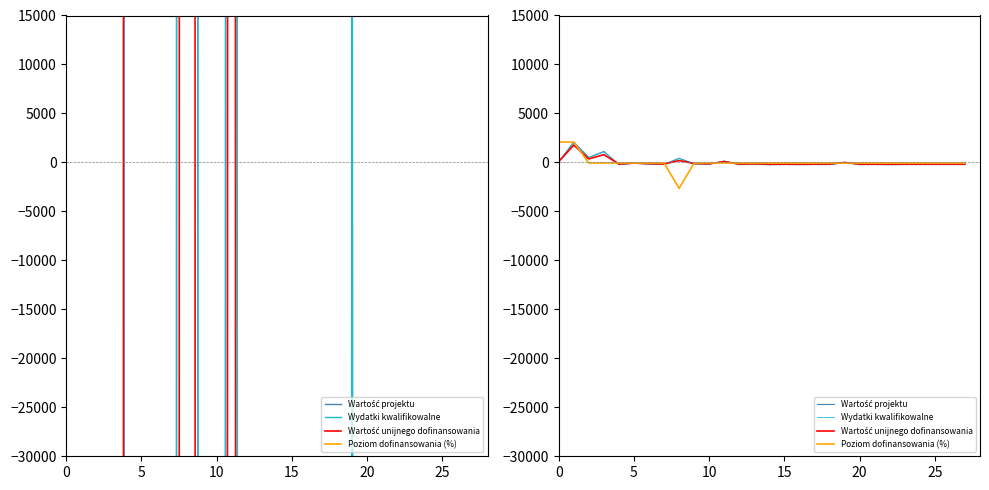

What is the approximate value of Wydatki kwalifikowalne at 20?

-218.5